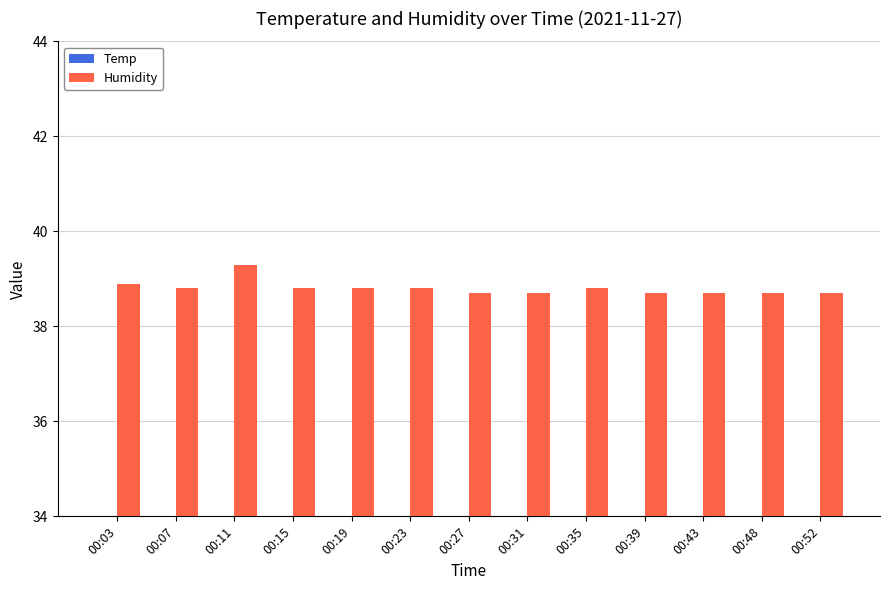

The value of Humidity at 00:35 is 38.8. True or false?

True